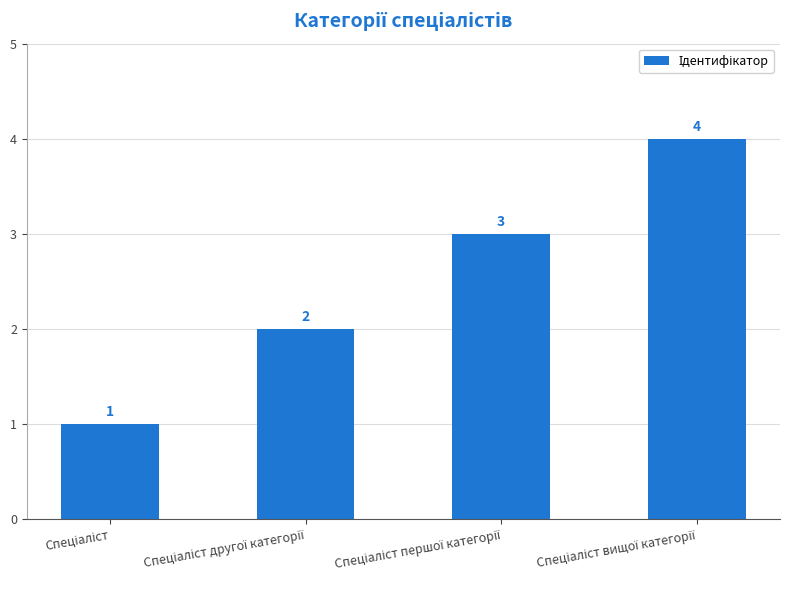

What is the difference between the maximum and minimum values?

3